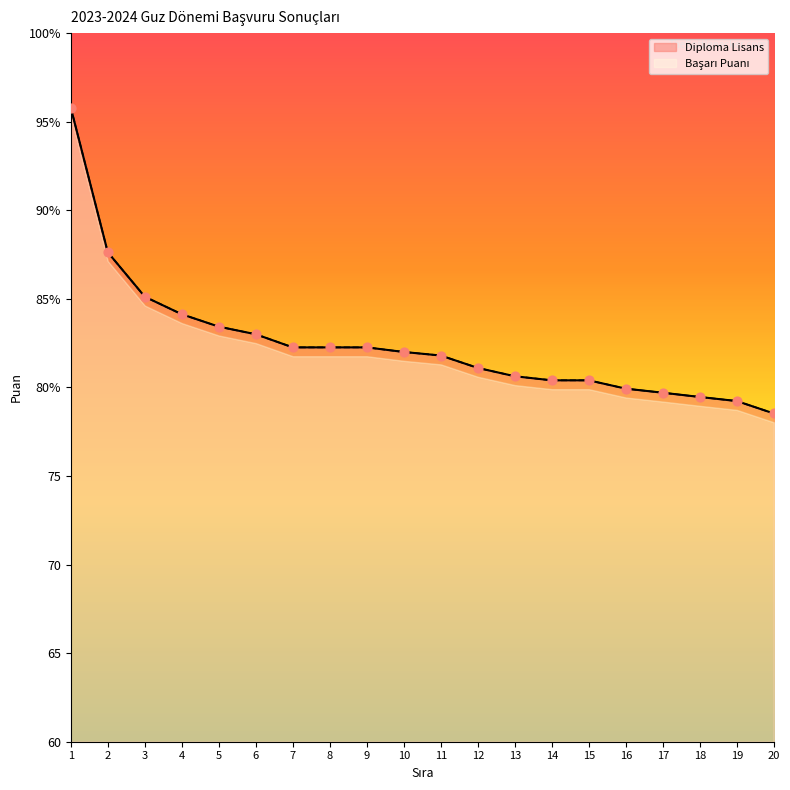

Which series reaches the minimum Y coordinate?

Diploma Lisans